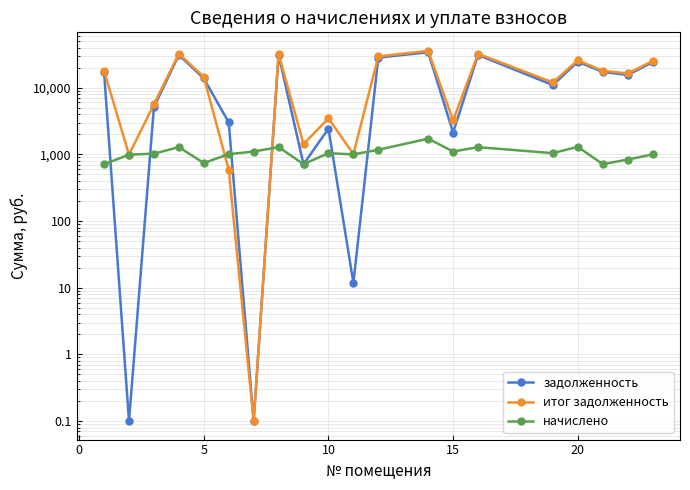

What is the average value of the начислено series?

1053.7